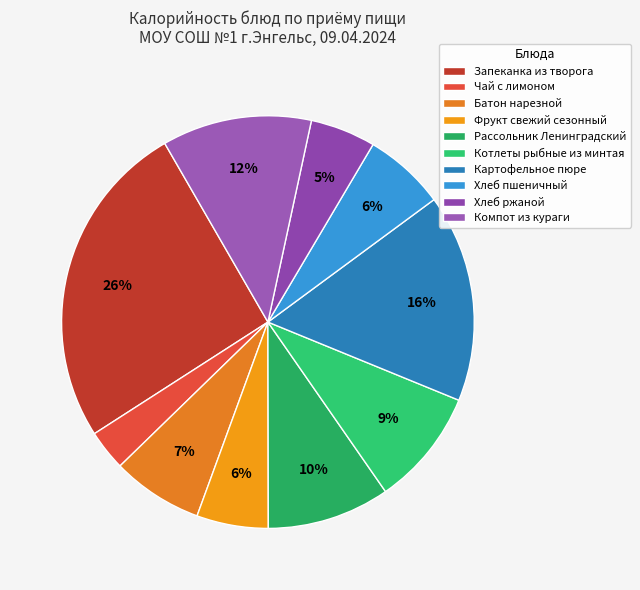

Rank the categories by value from highest to lowest.

Запеканка из творога, Картофельное пюре, Компот из кураги, Рассольник Ленинградский, Котлеты рыбные из минтая, Батон нарезной, Хлеб пшеничный, Фрукт свежий сезонный, Хлеб ржаной, Чай с лимоном